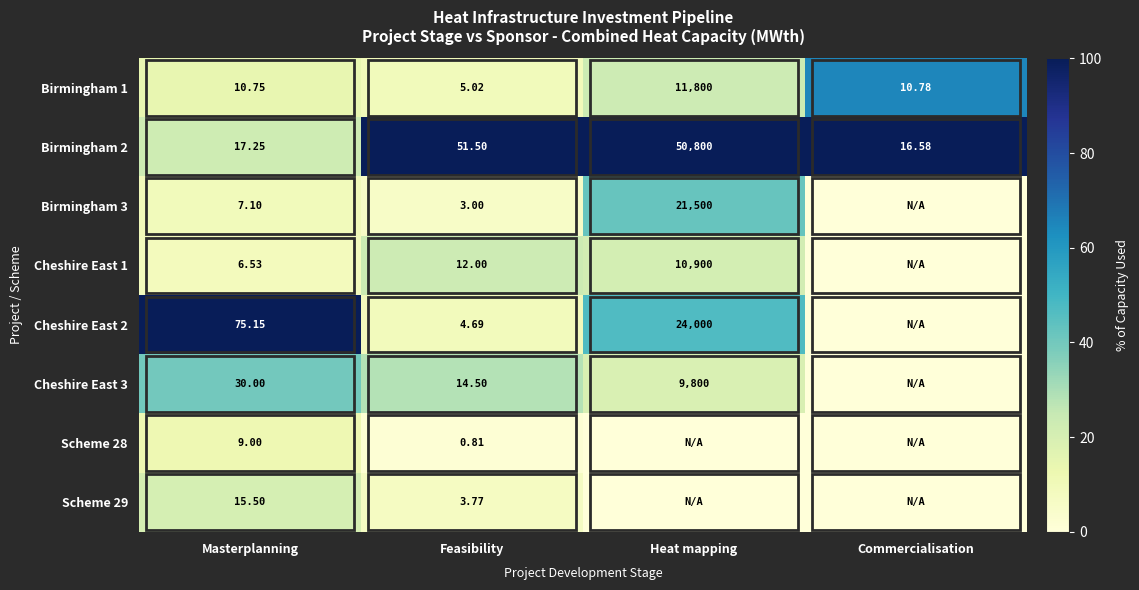

What is the difference between the highest and lowest values at Feasibility?

50.7